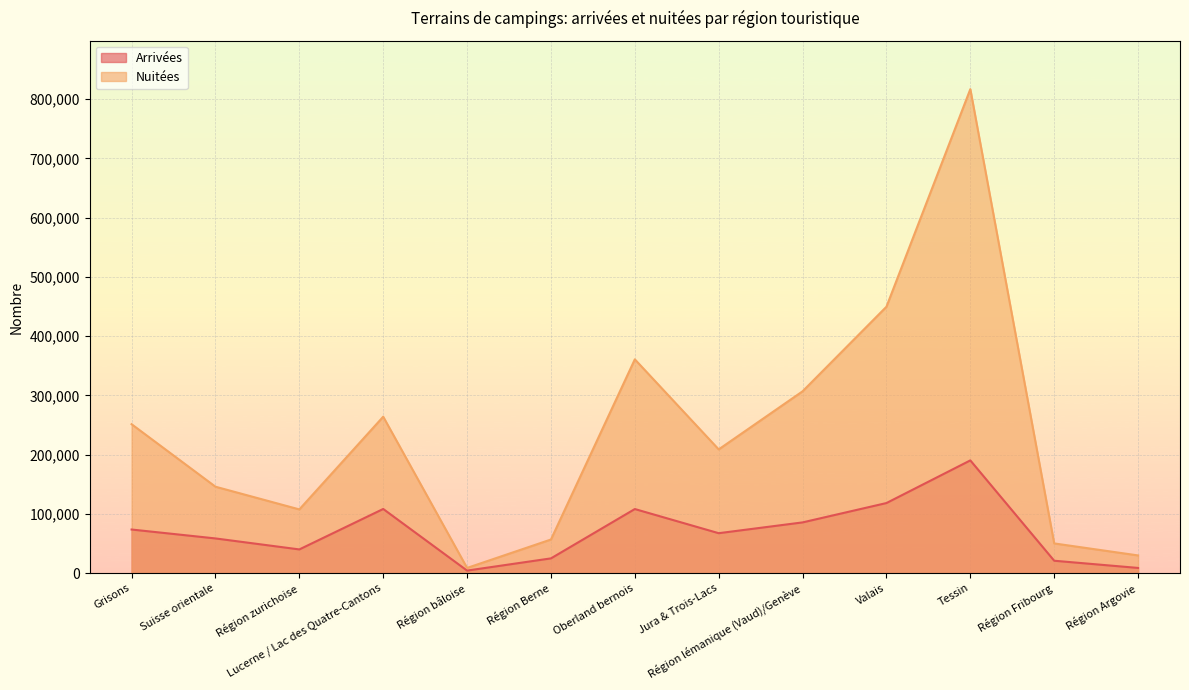

Which category has the highest value across all series?

Tessin